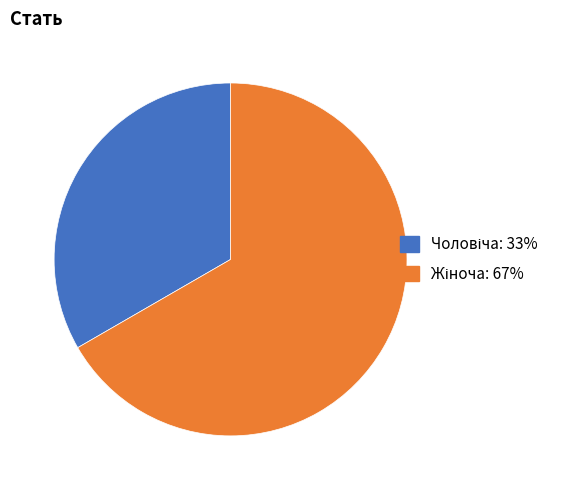

Is there a majority slice in this chart?

Yes